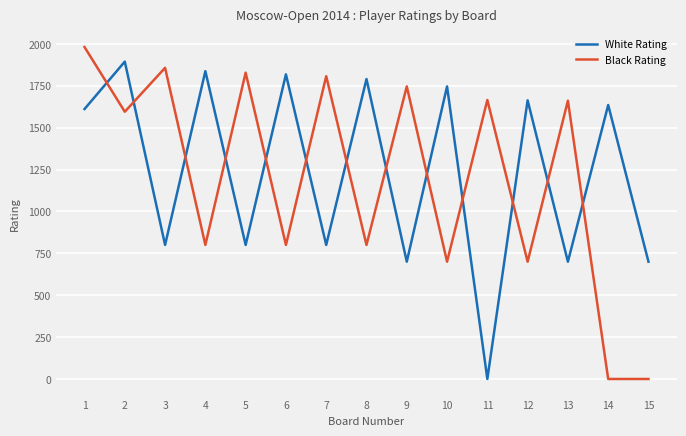

At how many categories does at least one series exceed 1083?

14